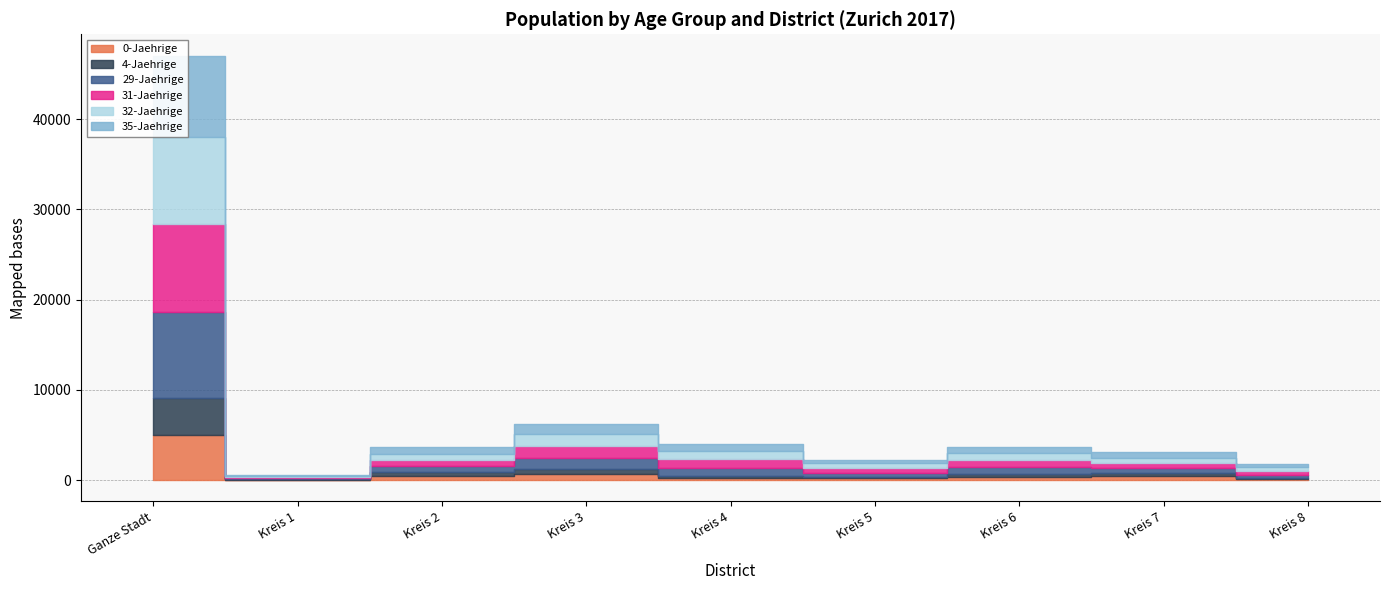

What is the label of the 8th point from the left?

Kreis 7